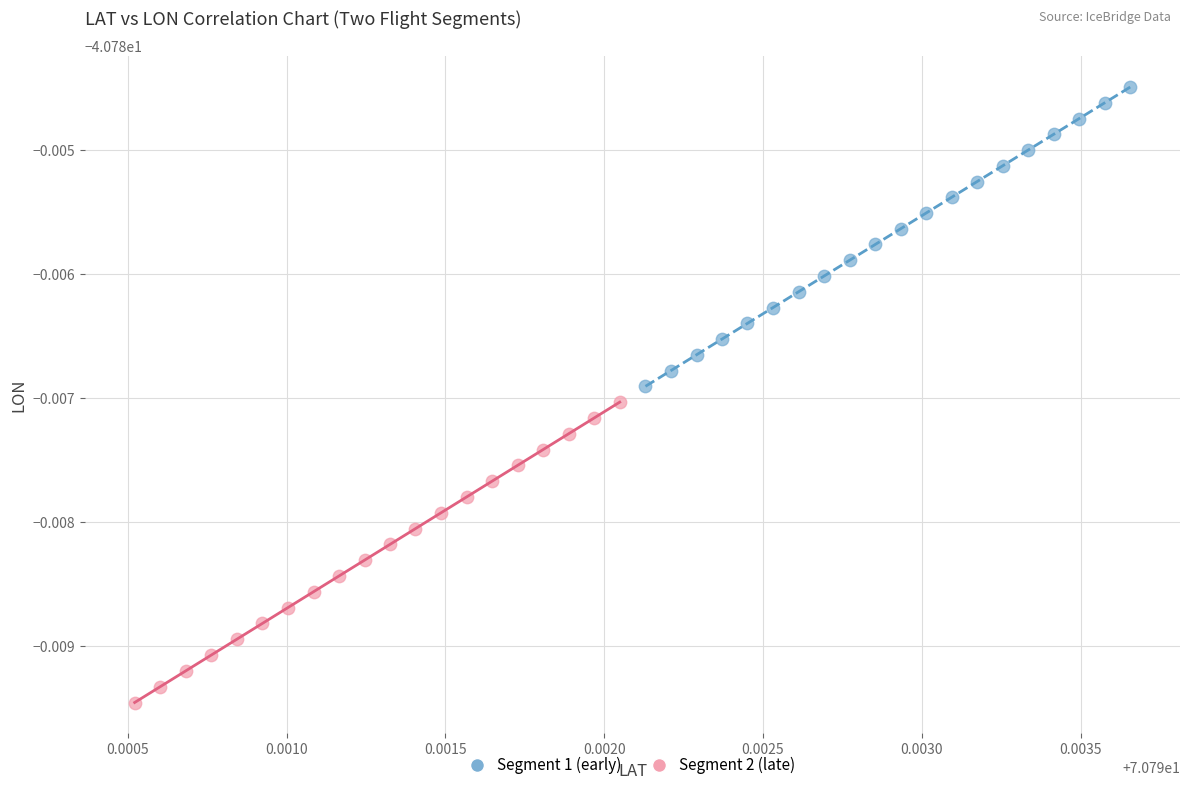

Which series reaches the maximum Y coordinate?

Segment 1 (early)